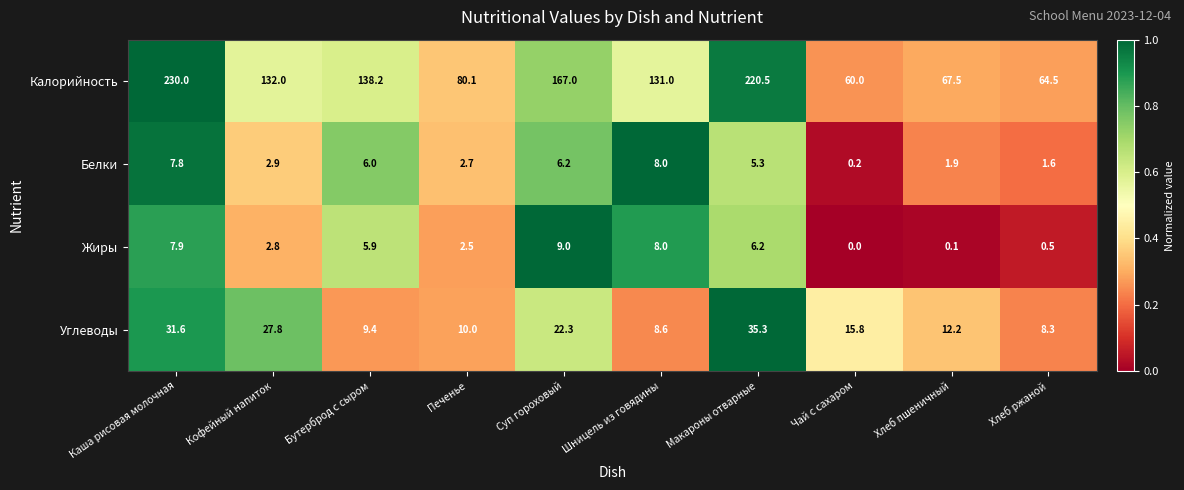

At which category is the sum across all series the highest?

Каша рисовая молочная